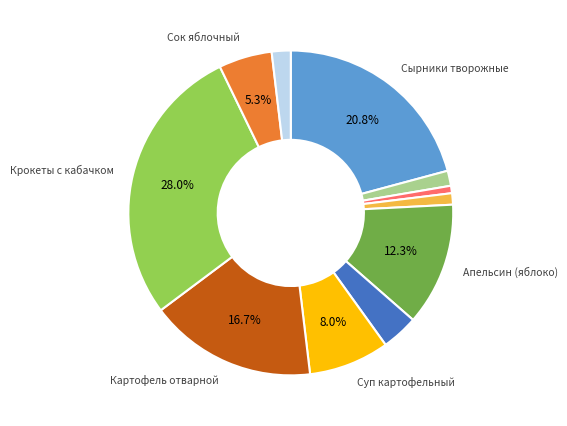

To the nearest percent, what is the average slice percentage?

9%